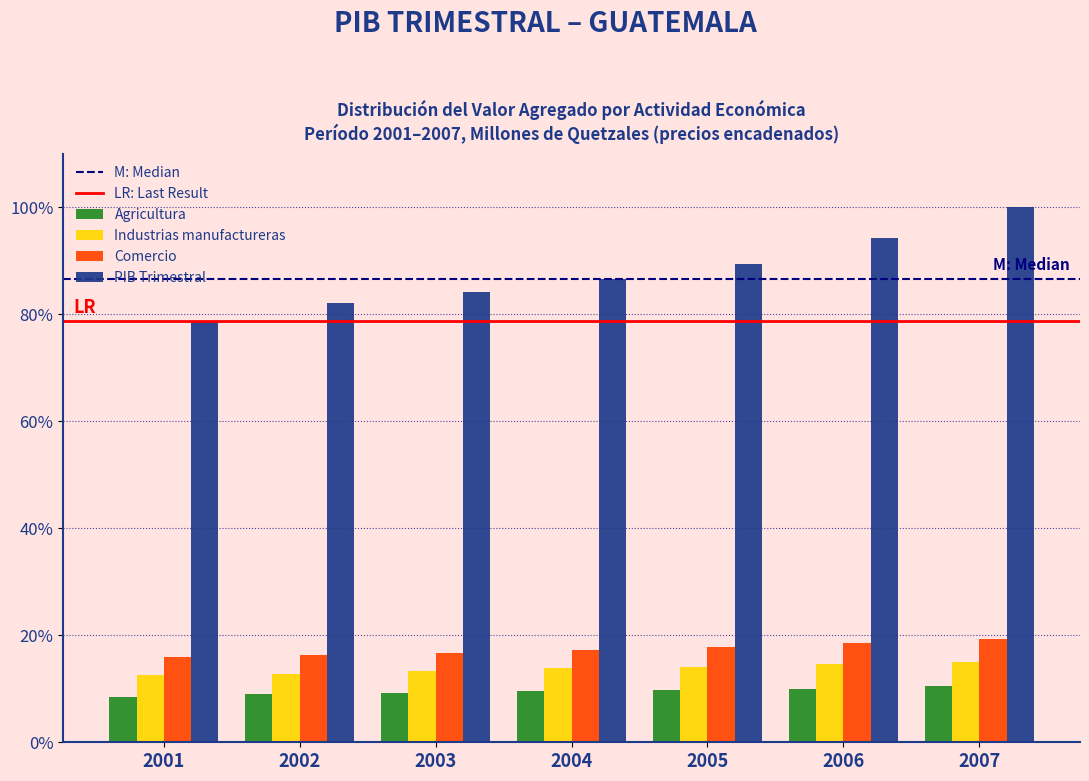

Read the Comercio value at 2002.

16.3